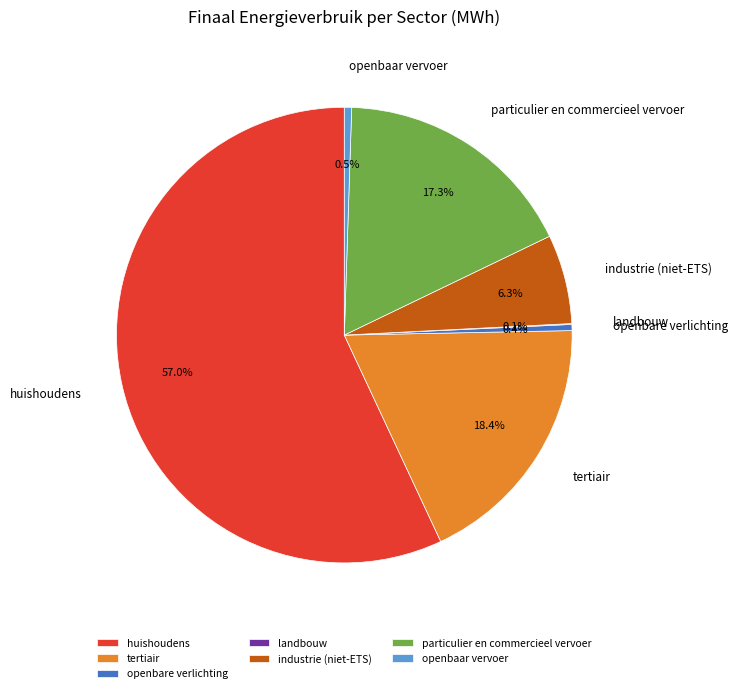

What percentage is the particulier en commercieel vervoer slice, to the nearest percent?

17%